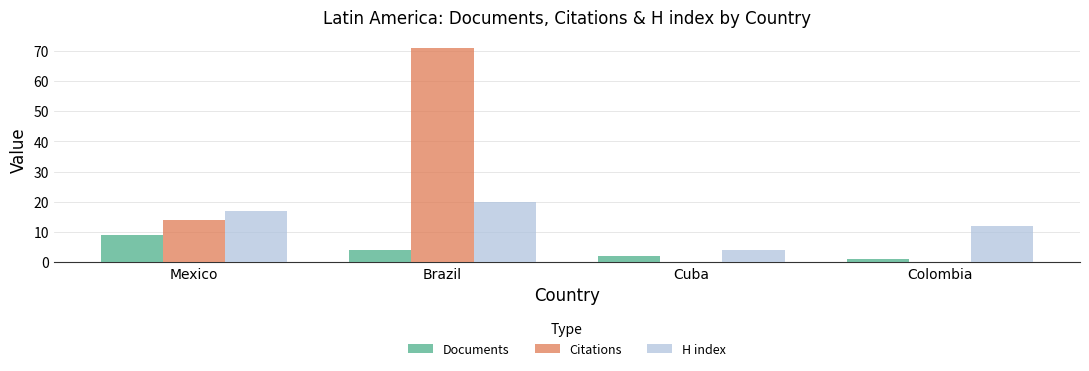

Between Brazil and Colombia, which series saw the biggest shift?

Citations